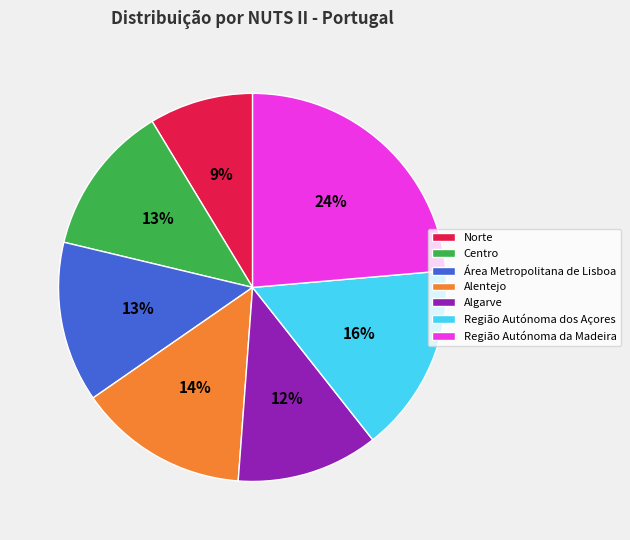

Between Alentejo and Algarve, which is larger?

Alentejo